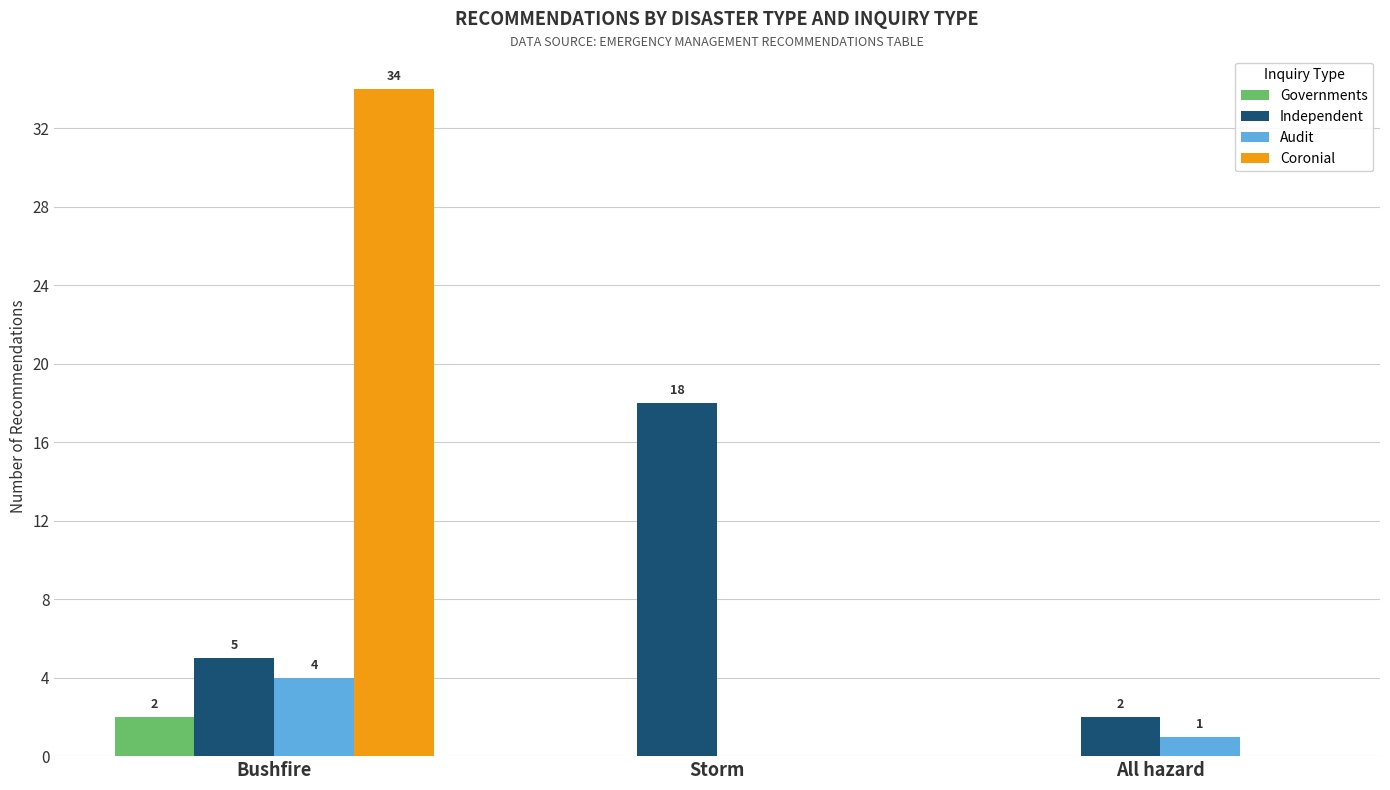

What is the highest value of the Coronial series?

34